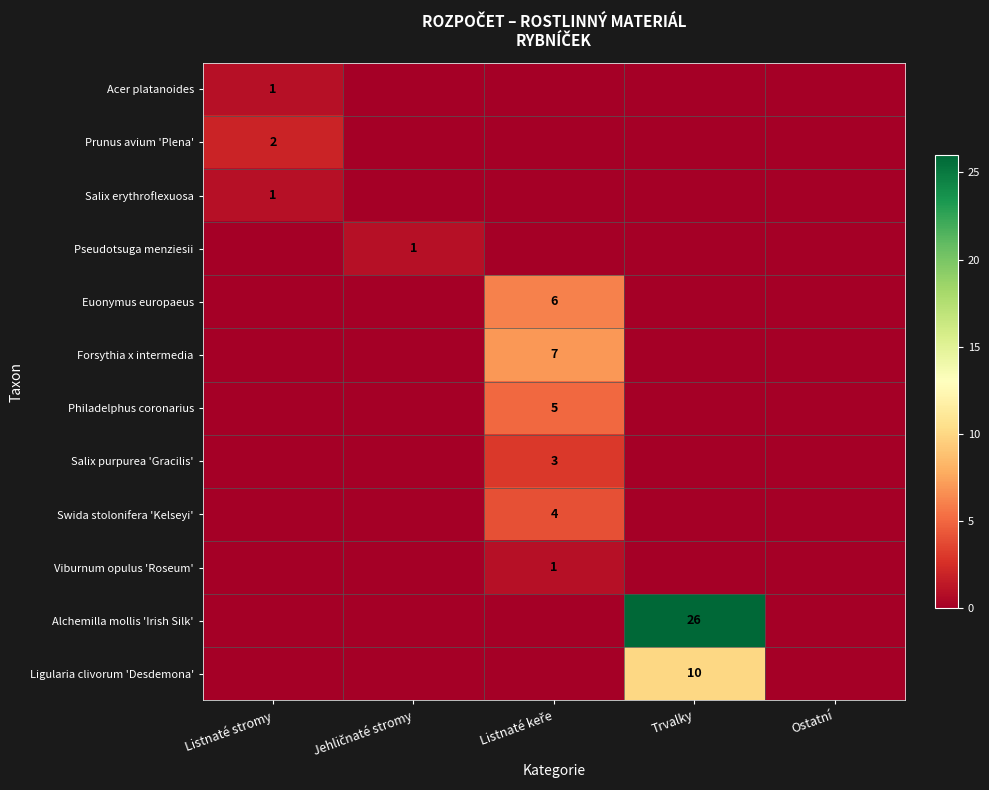

What is the highest value of the Prunus avium 'Plena' series?

2